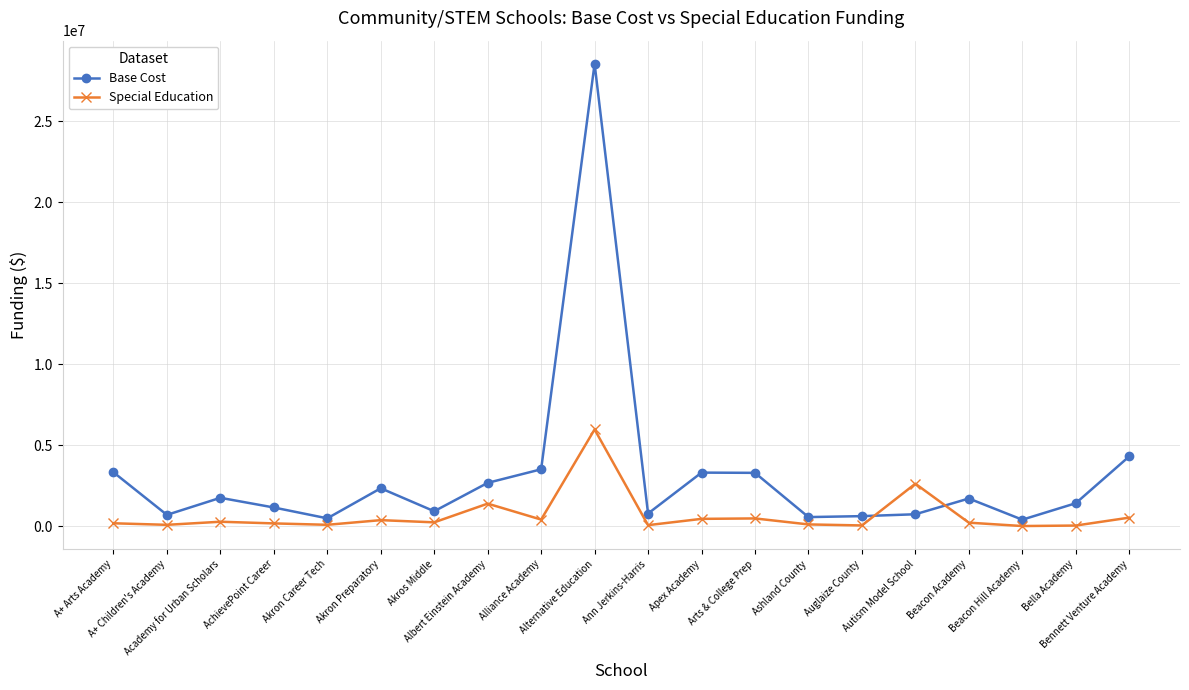

List the series in order of their peak value, highest first.

Base Cost, Special Education